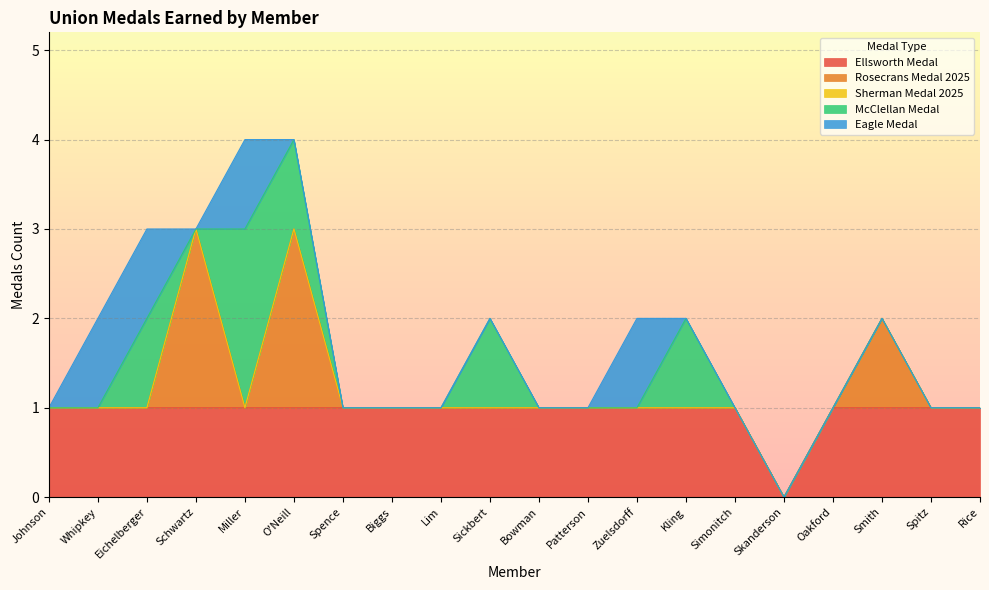

True or false: McClellan Medal and Sherman Medal 2025 cross at least once.

False